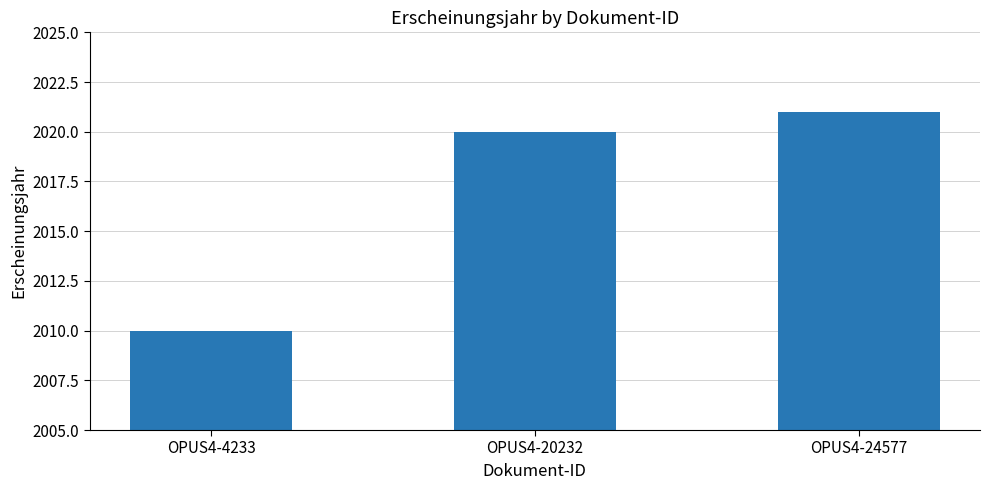

Does the chart contain stacked bars?

No